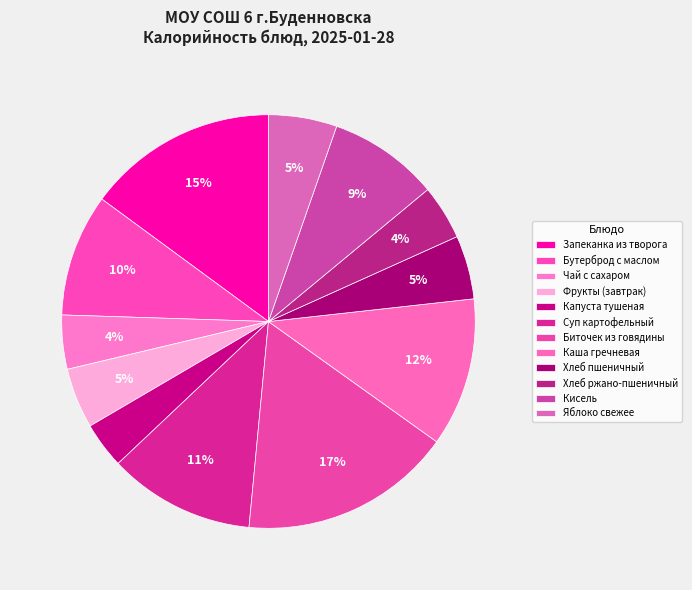

How many slices are in this pie chart?

12